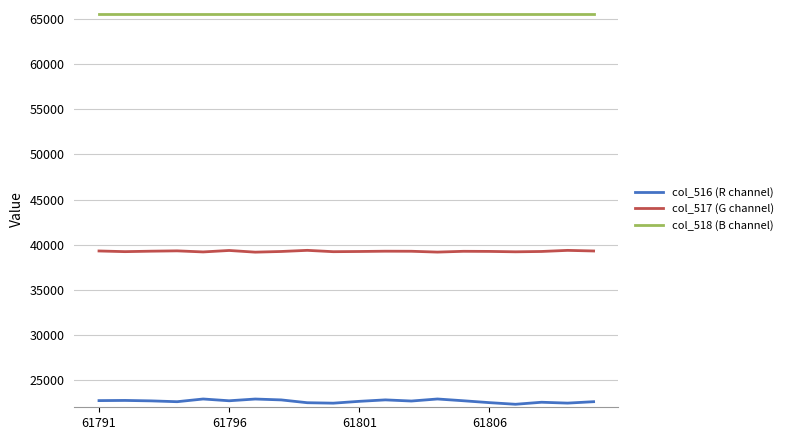

What is the highest value of the col_517 (G channel) series?

39381